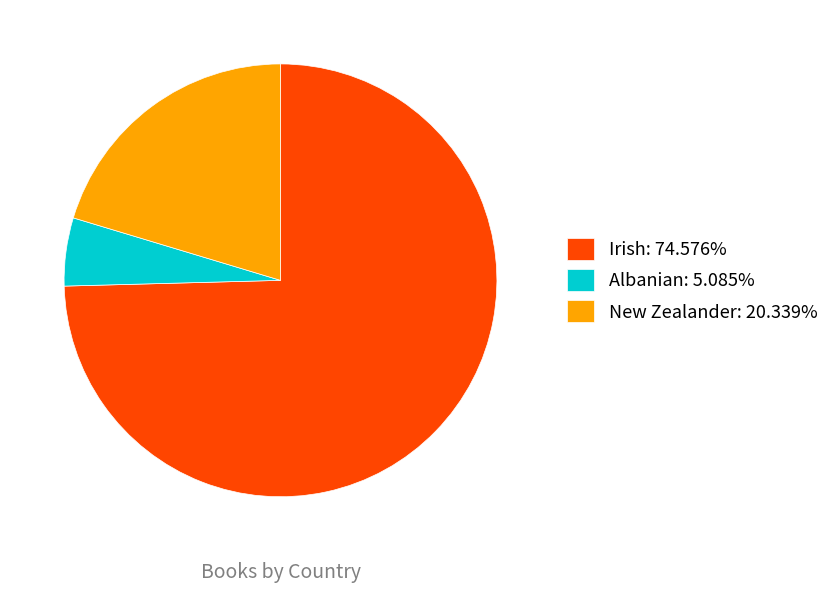

Rank the categories by value from highest to lowest.

Irish, New Zealander, Albanian